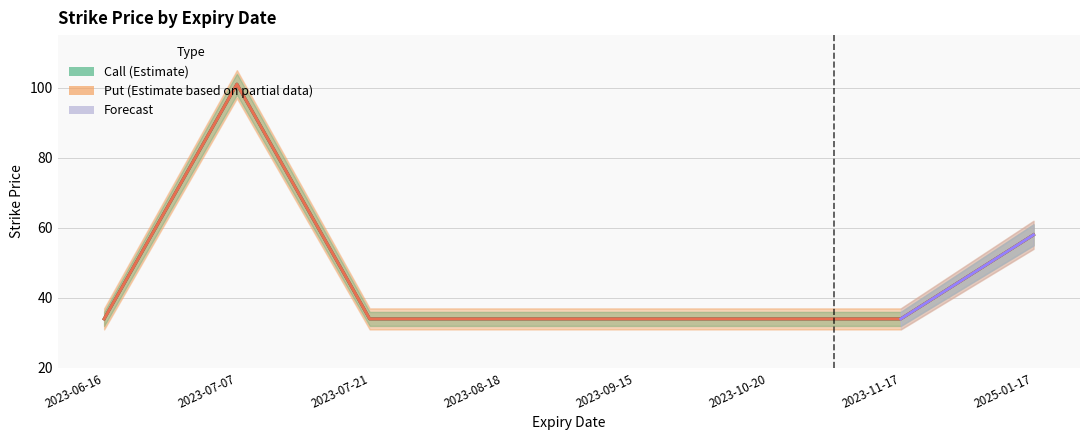

What is the value of the Put point at the 8th from the left?

58